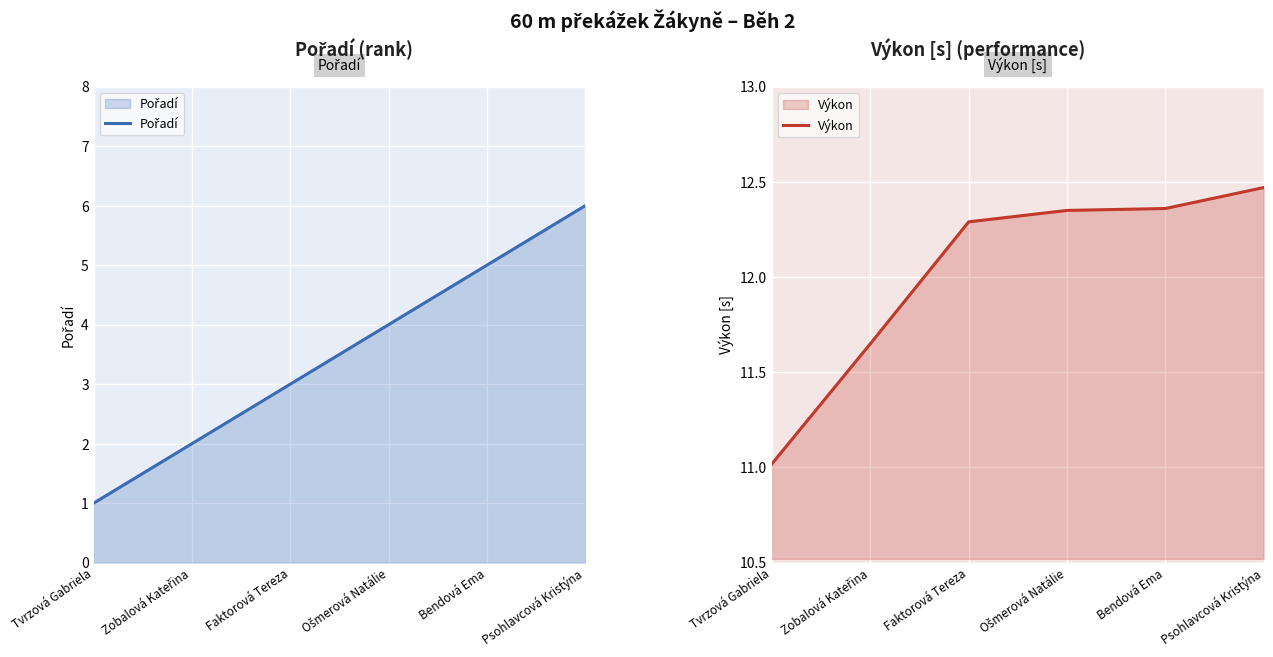

Between Ošmerová Natálie and Bendová Ema, which series saw the biggest shift?

Pořadí